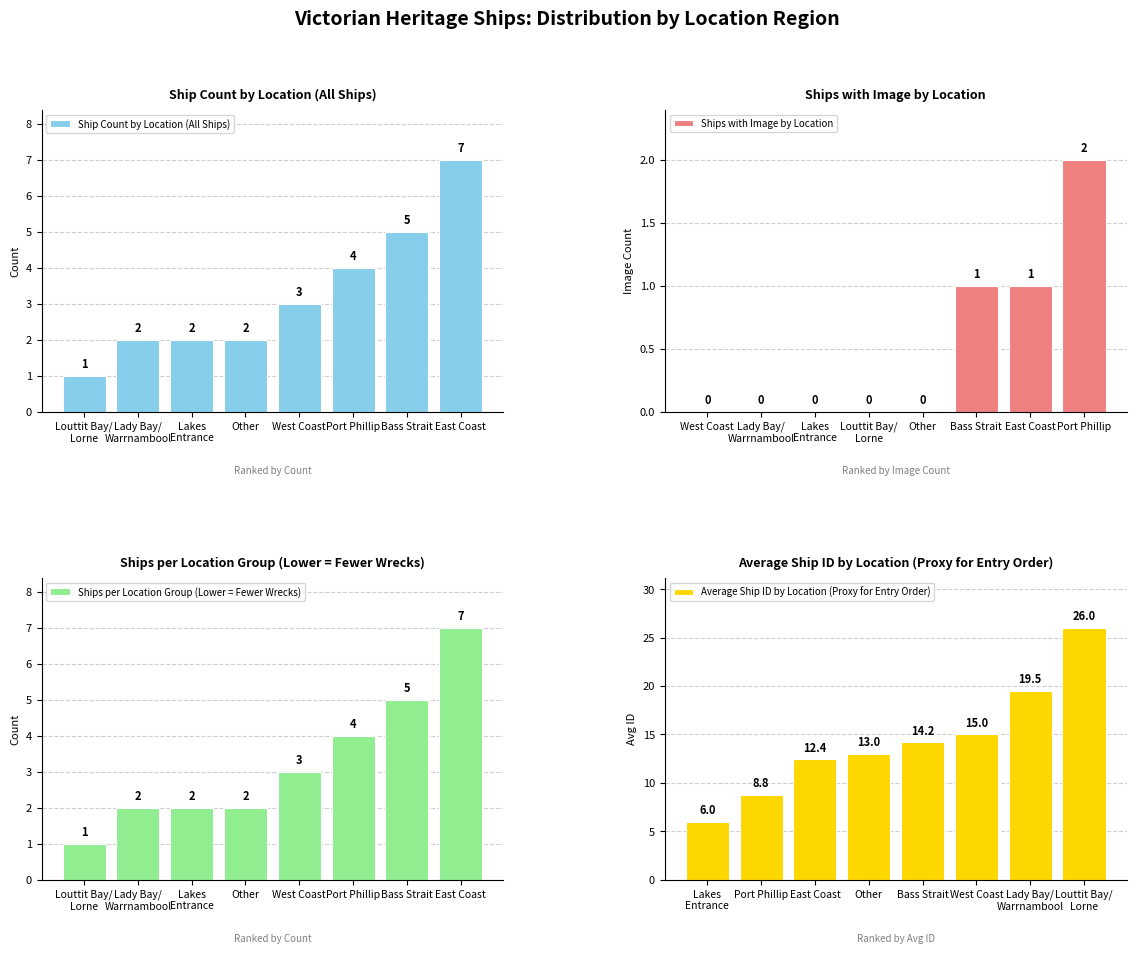

Which has a higher value, West Coast or Port Phillip?

Port Phillip